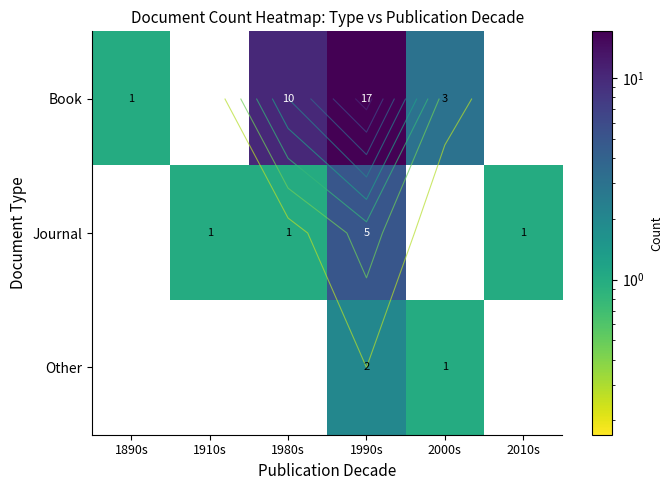

Between 2000s and 2010s, which is larger?

2000s